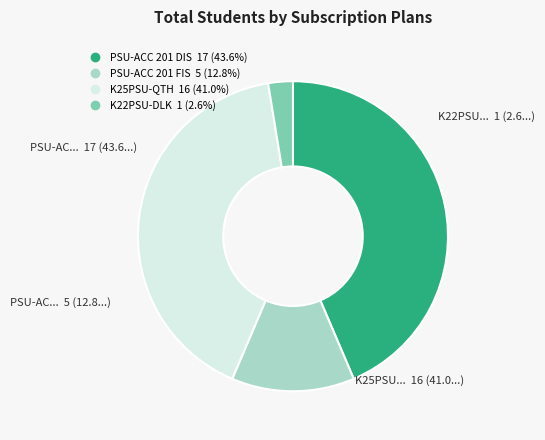

Does any single category account for the majority?

No